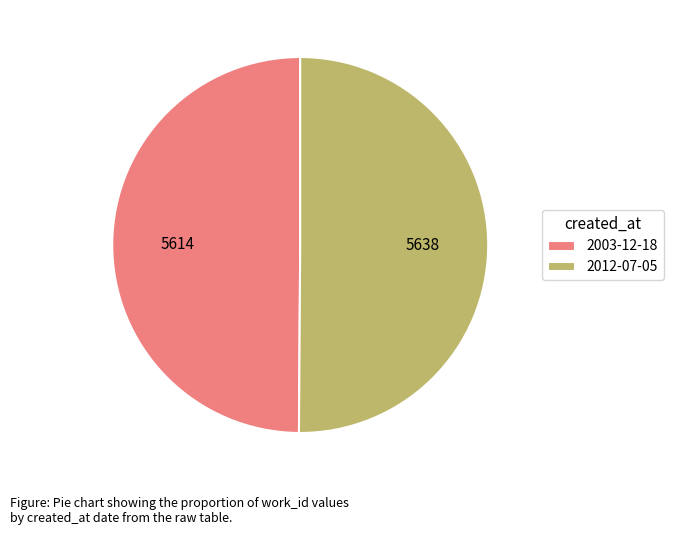

Combined, do 2012-07-05 and 2003-12-18 account for over 50%?

Yes